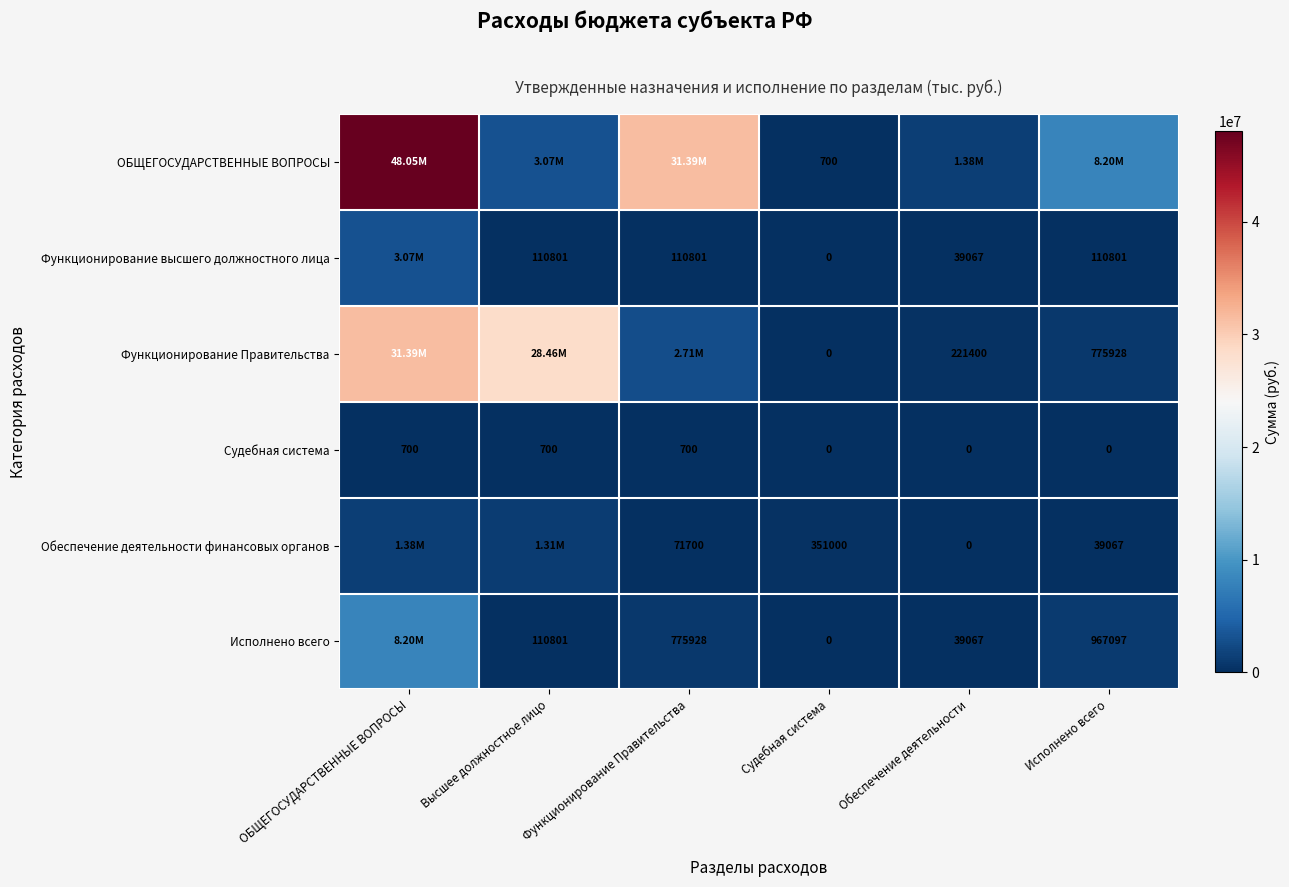

What is the difference between the Судебная система values at Обеспечение деятельности and Функционирование Правительства?

700